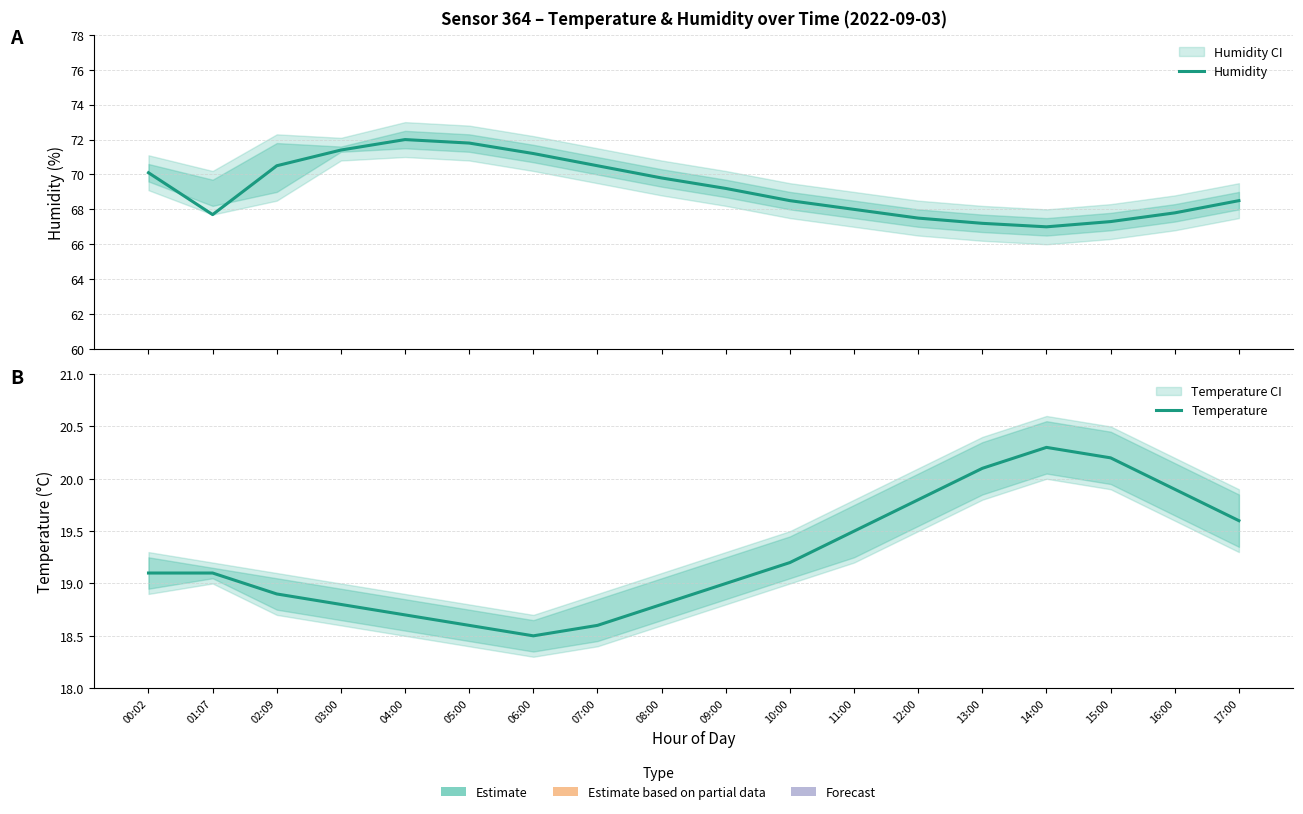

True or false: Humidity has a value of 71.4 at 03:00.

True